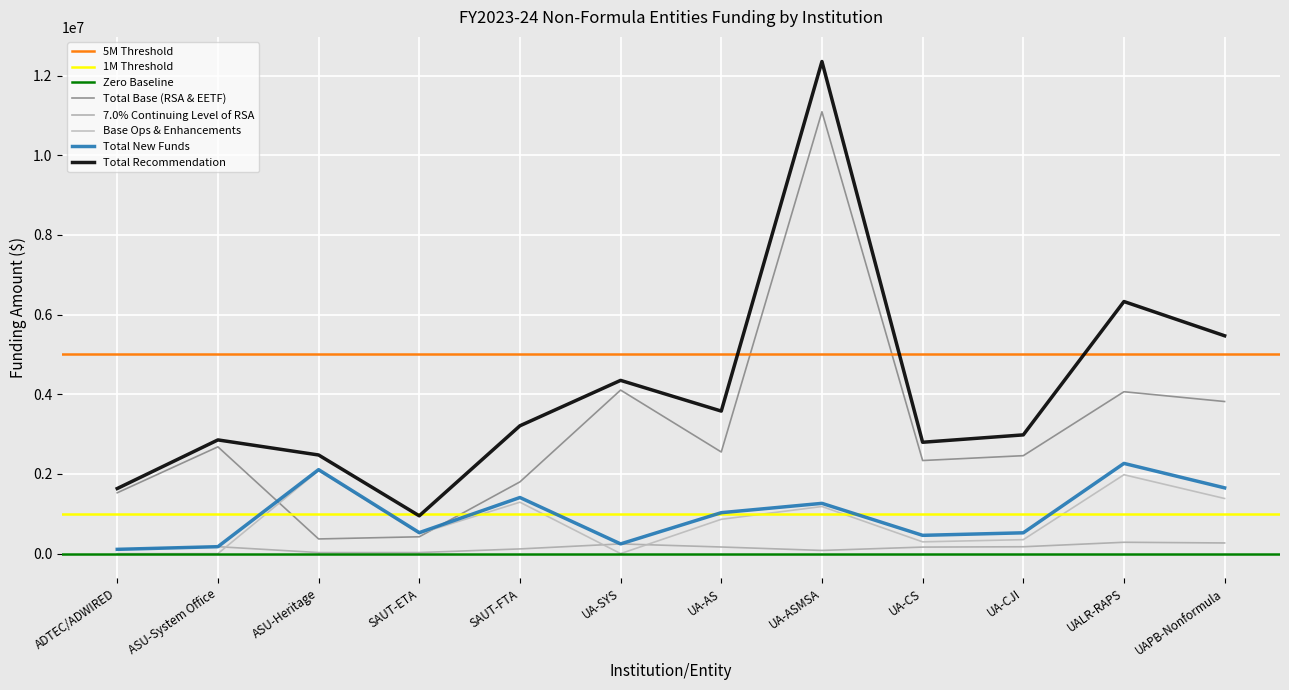

What is the spread (max minus min) of values at SAUT-FTA?

3091338.0